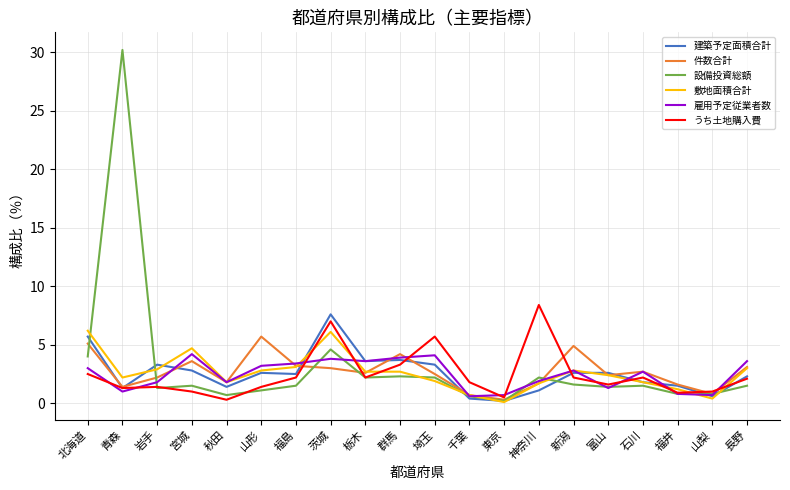

Between 福島 and 千葉, which series saw the biggest shift?

雇用予定従業者数